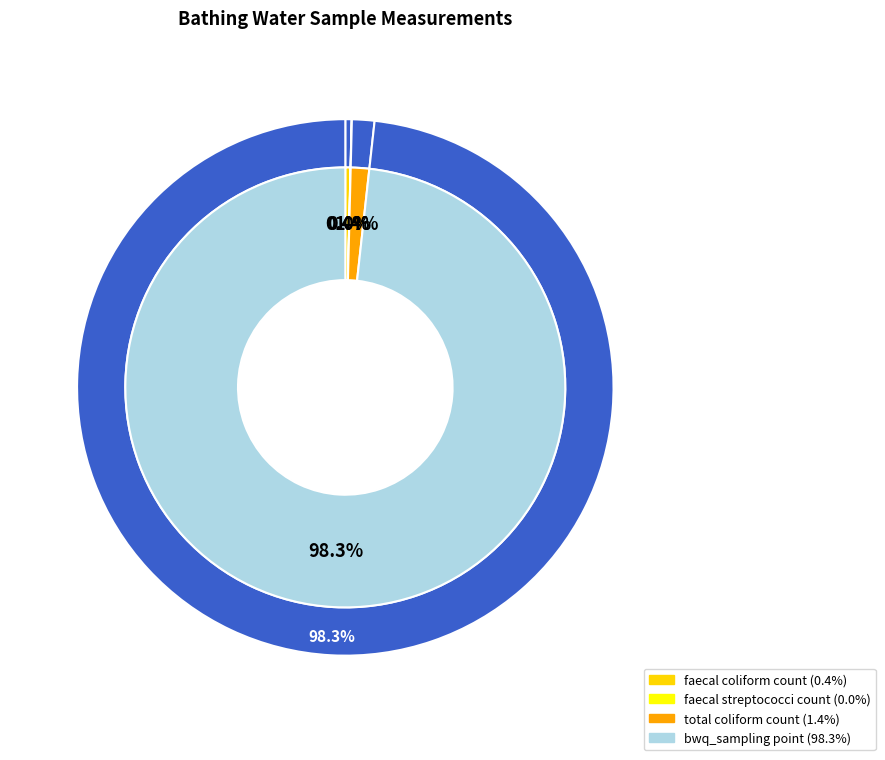

How much of the chart is everything except faecal coliform count?

99.6%